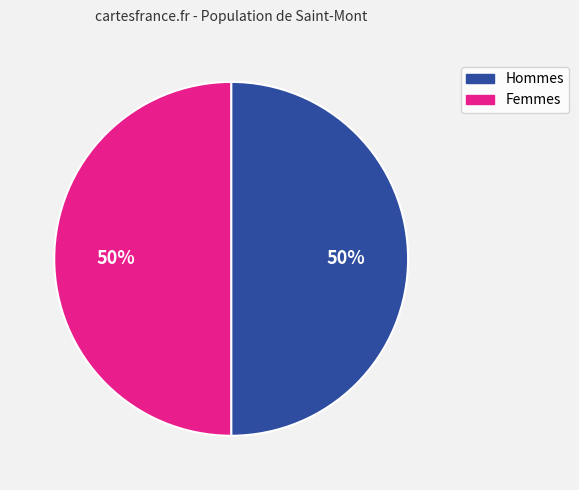

To the nearest percent, what is the average slice percentage?

50%